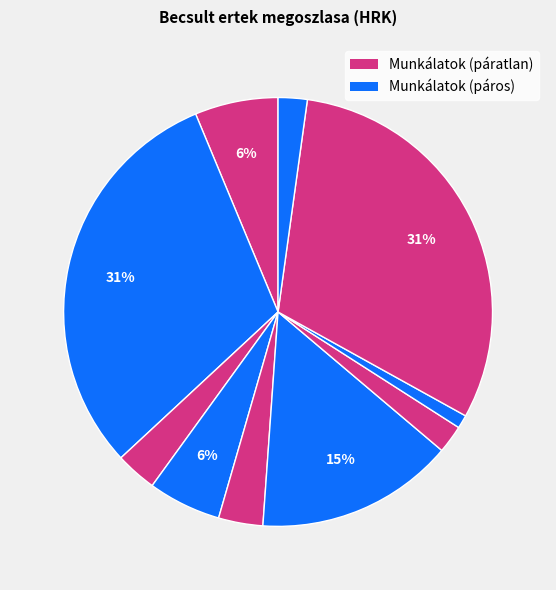

How many segments does this pie chart have?

10